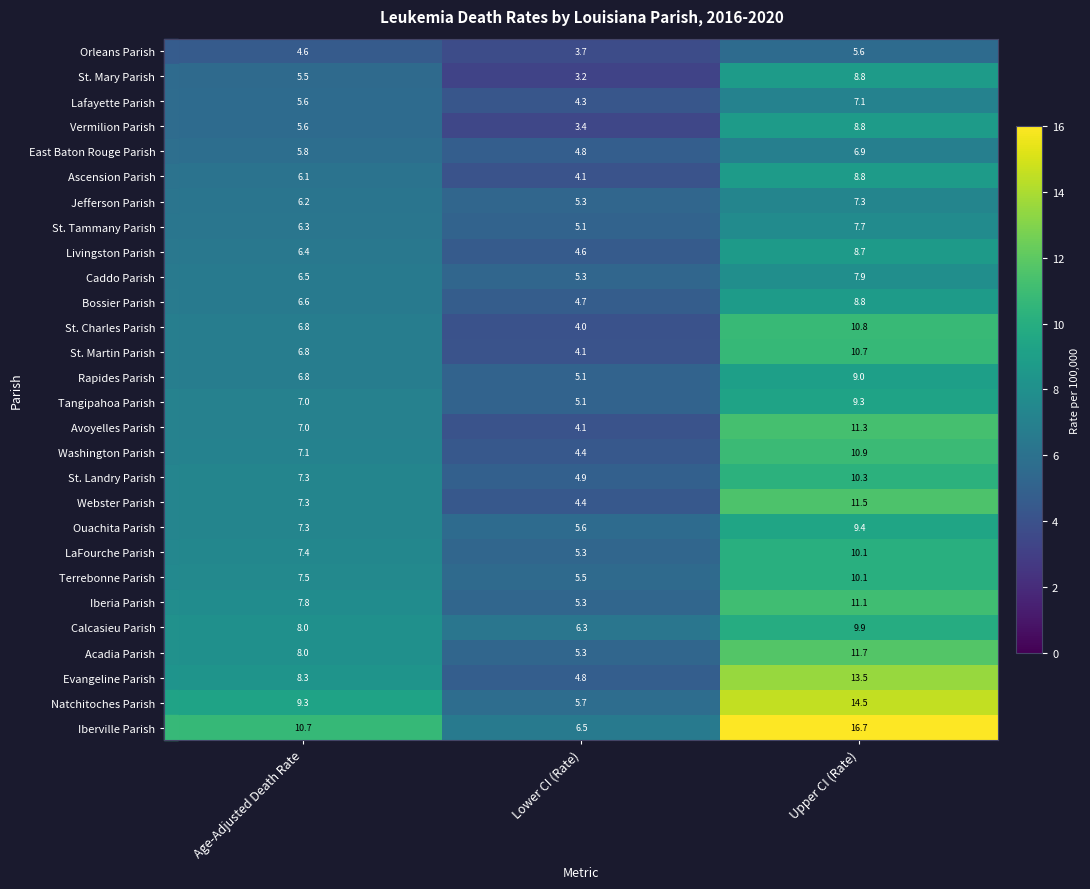

What is the total value across all series at Lower CI (Rate)?

134.9